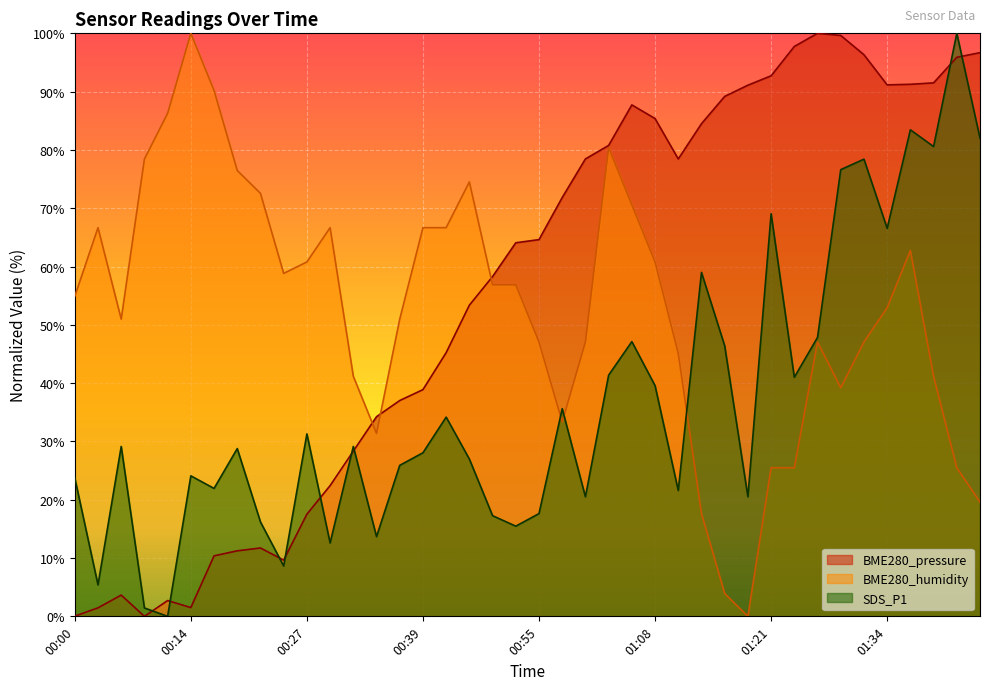

Between which two adjacent categories do SDS_P1 and BME280_humidity first intersect?

00:55 and 00:58